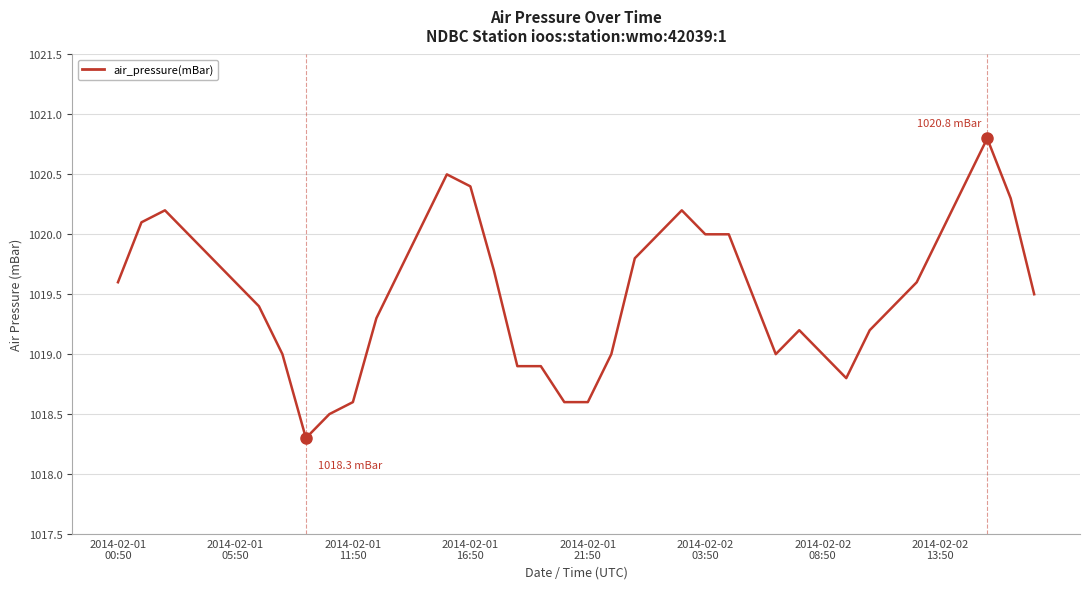

True or false: the data has more than 2 interior local peaks.

True